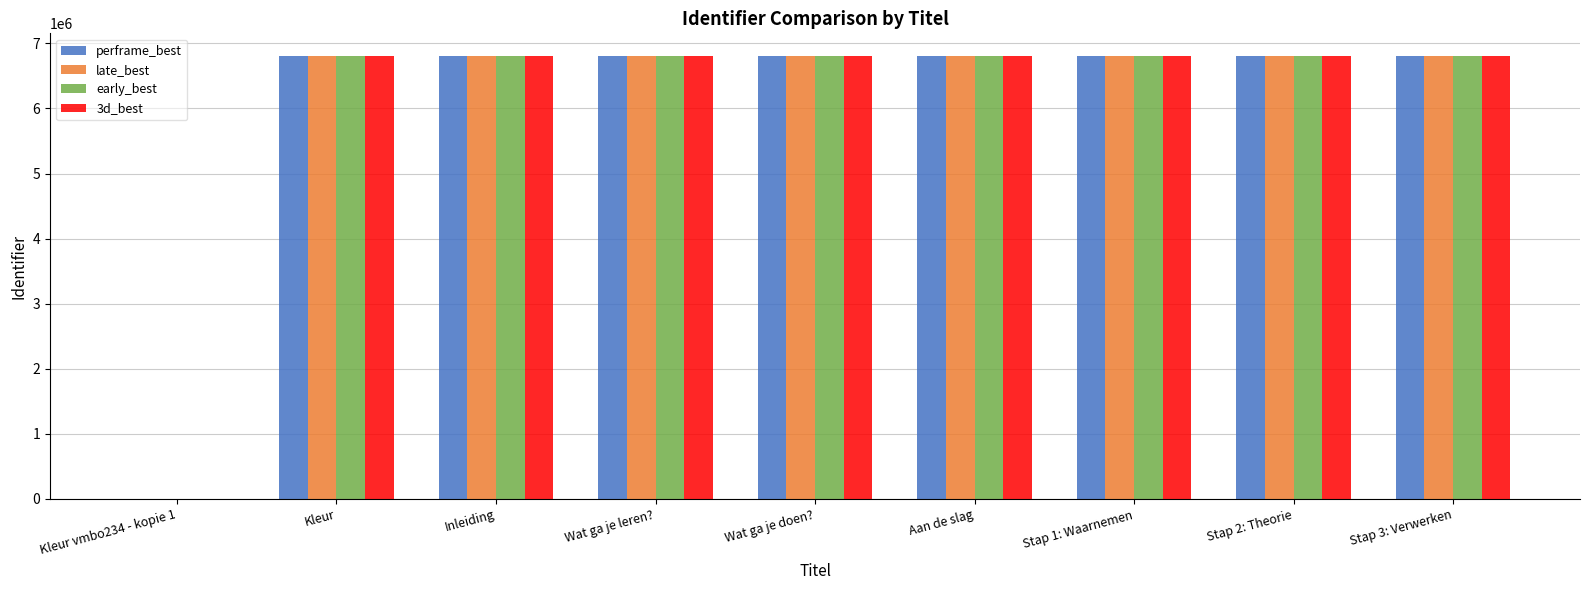

Where is early_best nearest to the value 3406833?

Kleur